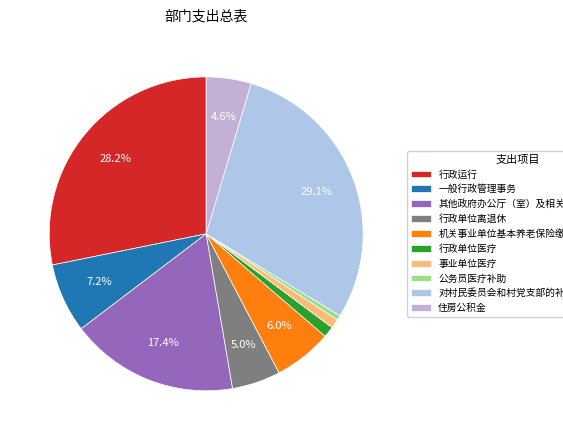

To the nearest percent, what is the difference between the largest and smallest slice percentages?

29%